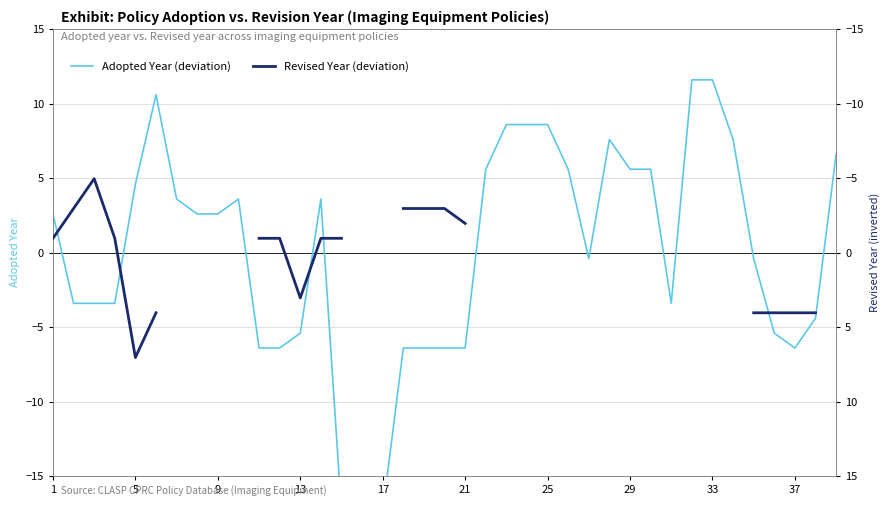

Which series has the widest spread of values?

Adopted Year (deviation)